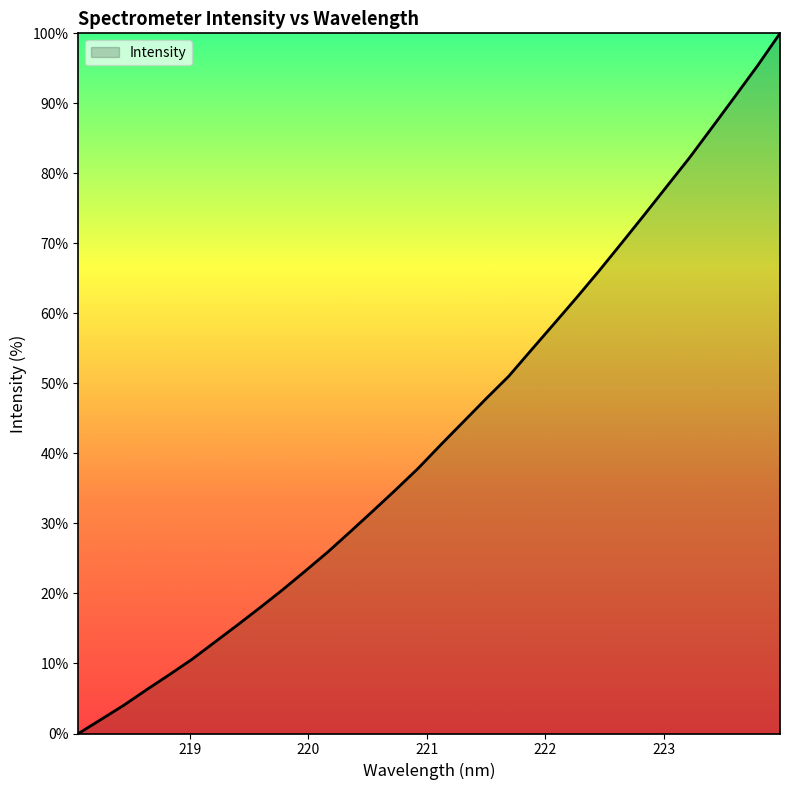

True or false: there are more than 0 points higher than both neighbors.

False